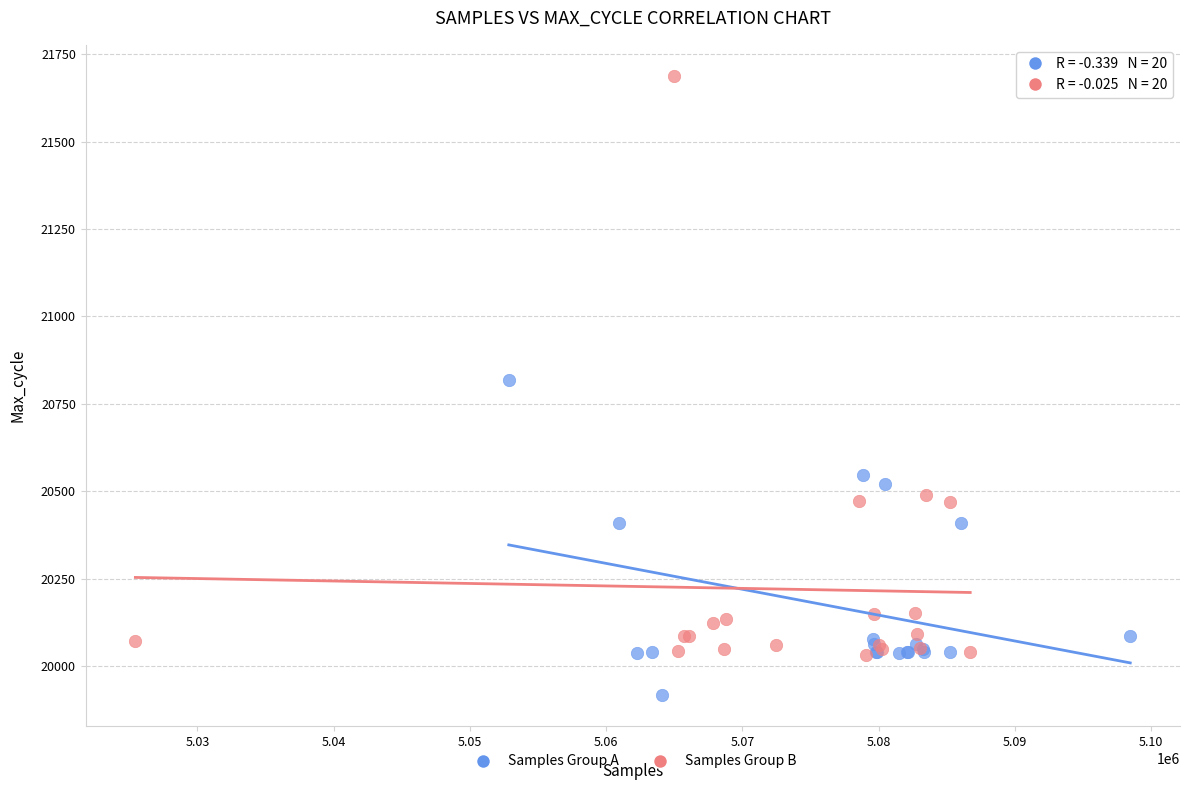

Which series has the largest Y range (max minus min)?

Samples Group B